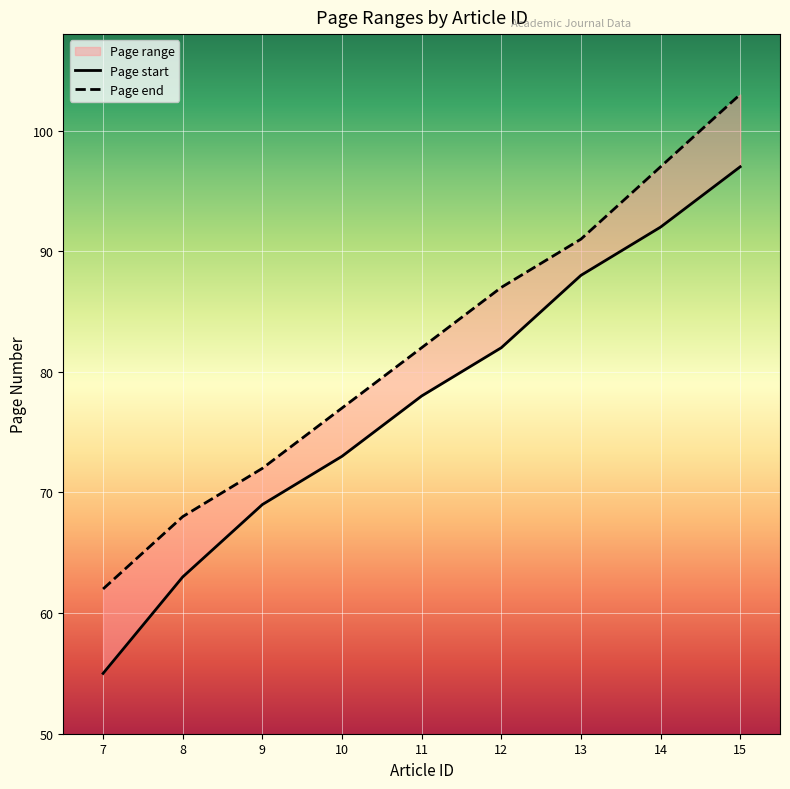

The value of Page end at 14 is 57. True or false?

False